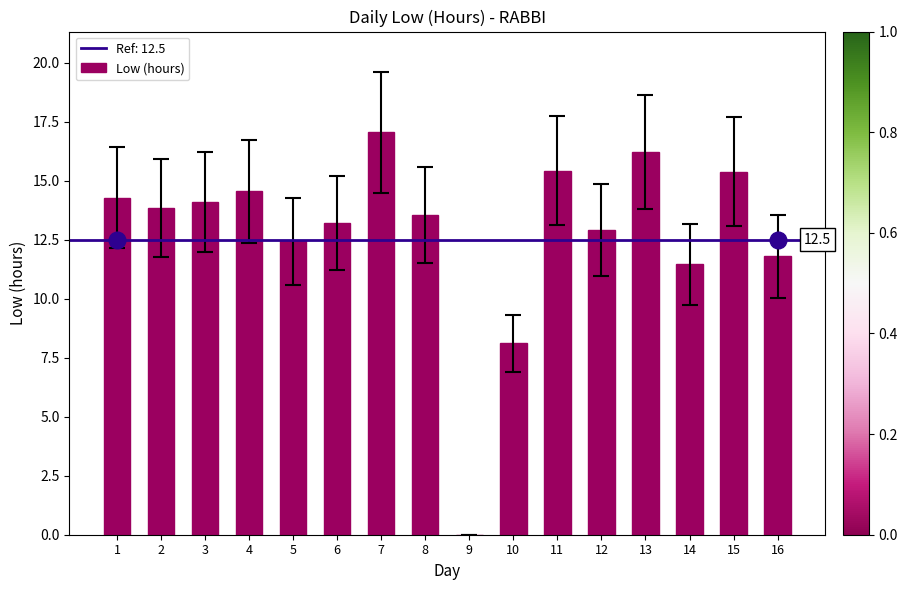

At which label does the data first exceed 13?

1